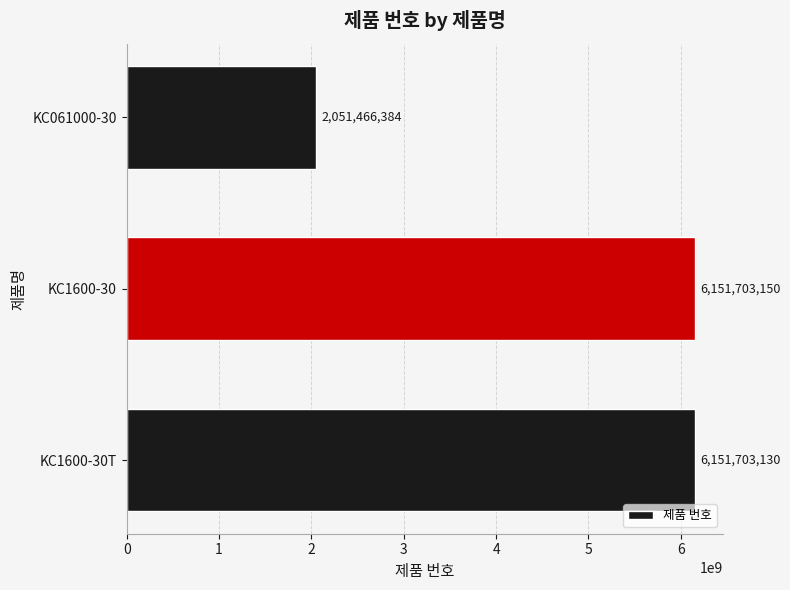

At which category does the chart reach its minimum across all series?

KC061000-30